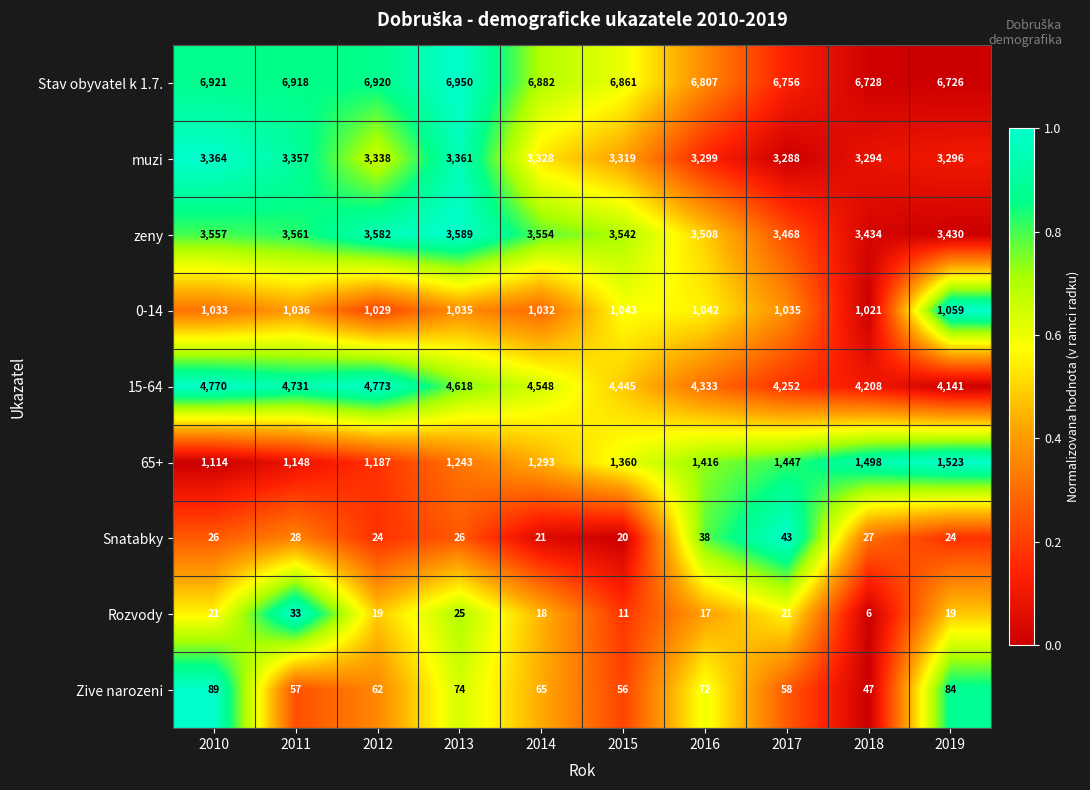

Rank the series at 2011 from highest to lowest value.

Stav obyvatel k 1.7., 15-64, zeny, muzi, 65+, 0-14, Zive narozeni, Rozvody, Snatabky